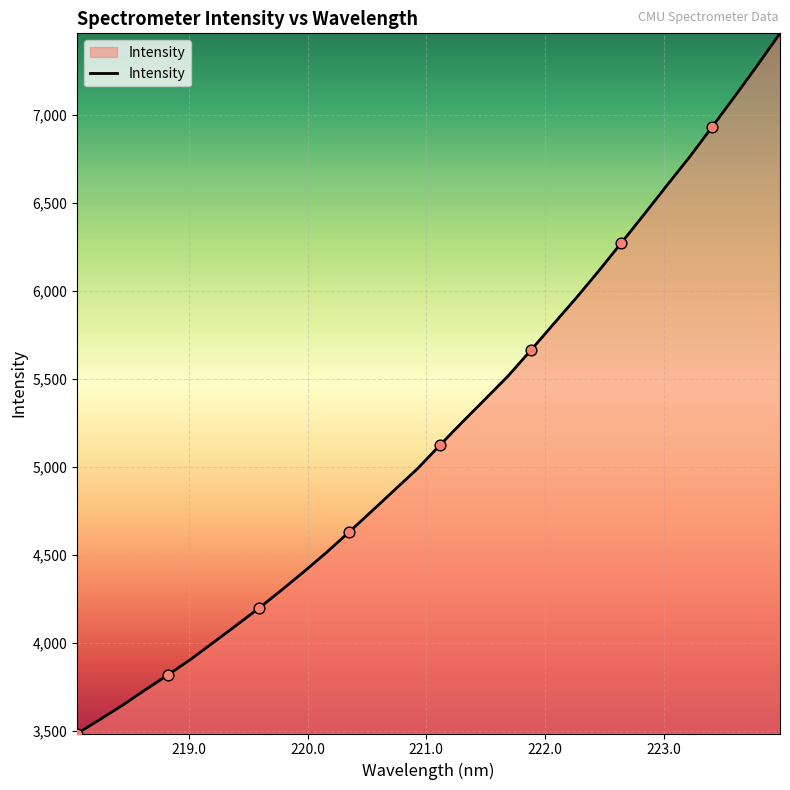

What is the smallest value displayed?

3487.3